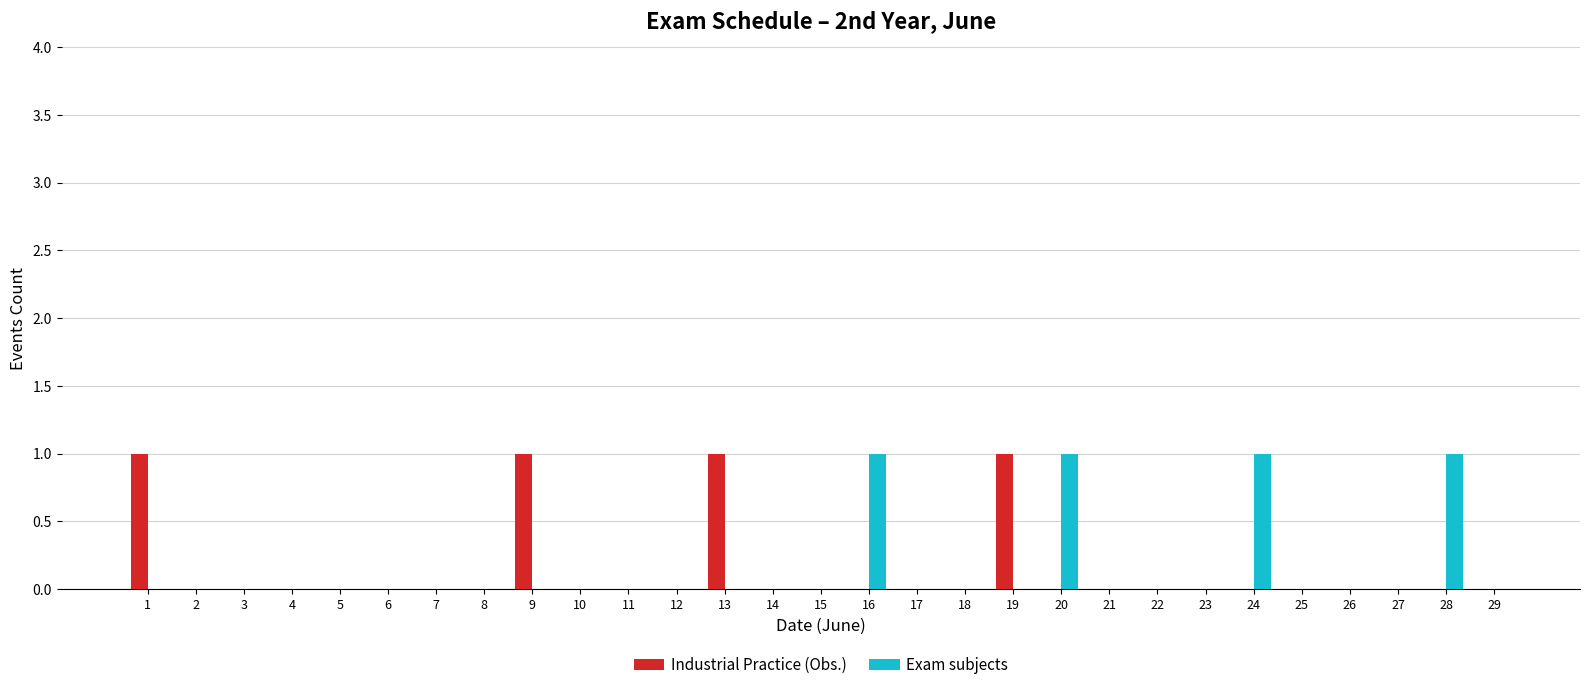

True or false: Exam subjects has a value of -1 at 21.

False